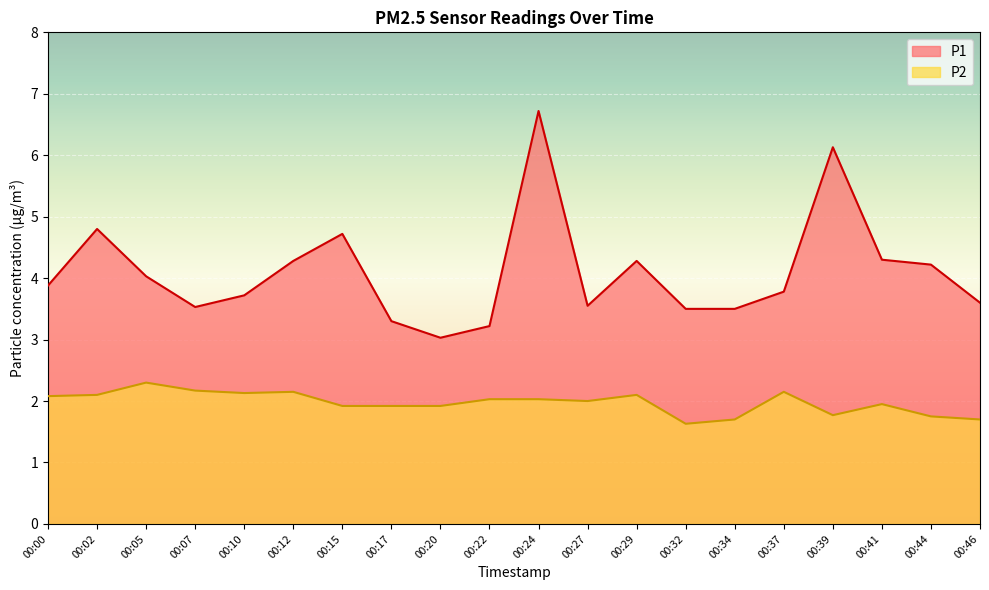

At which label does P2 line reach its peak?

00:05